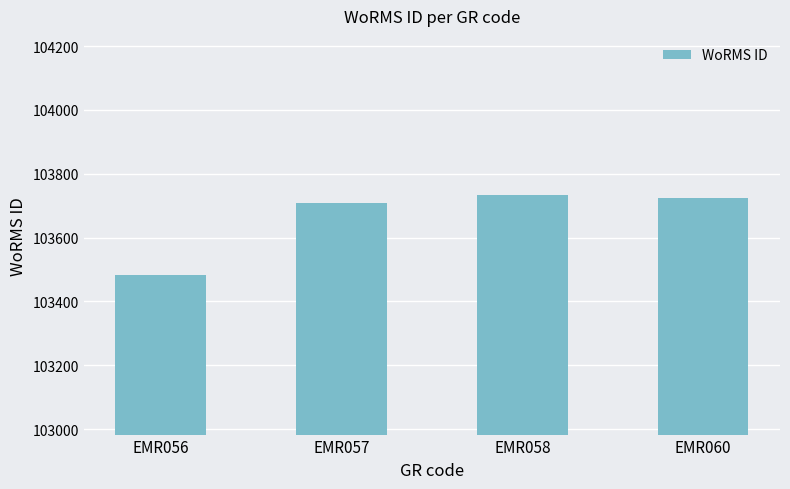

Where is the data nearest to the value 103607?

EMR057